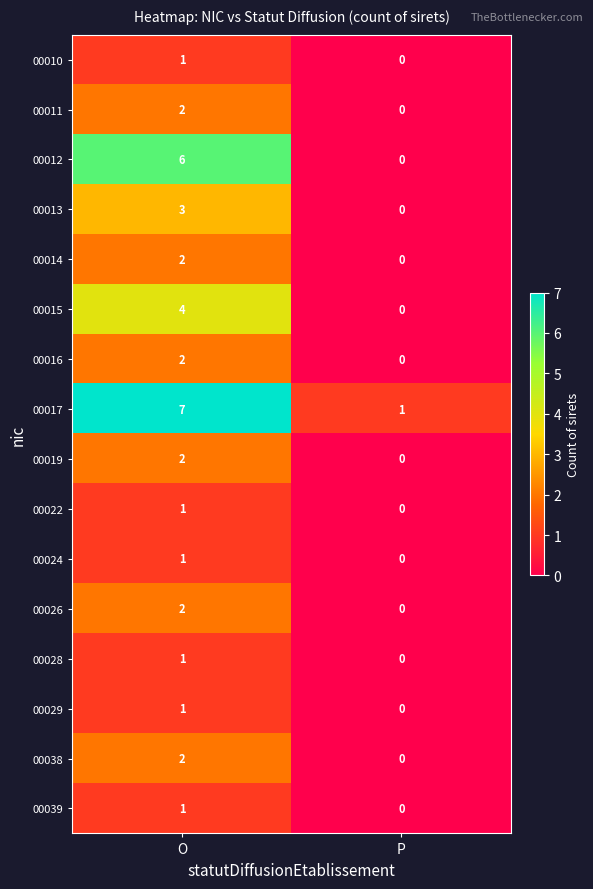

What is the sum of the 00013 values at P and O?

3